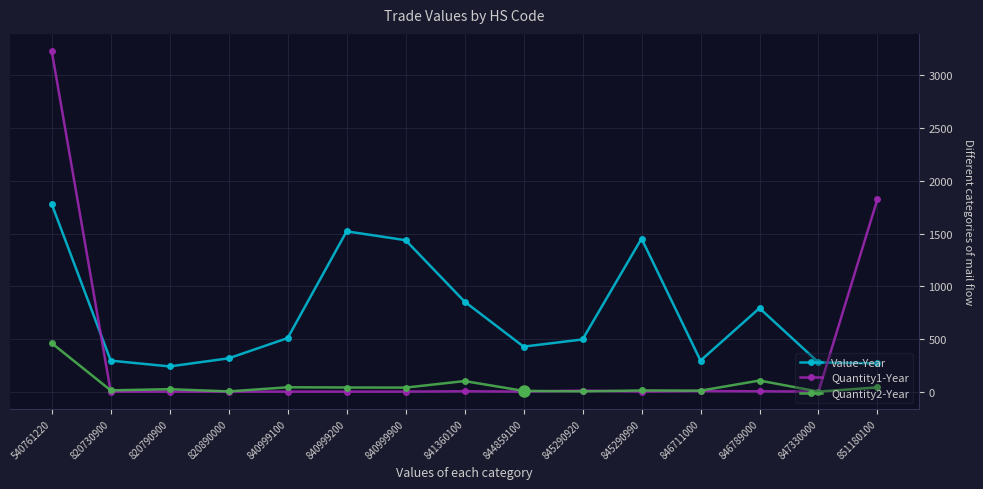

Which series has the largest range (max minus min)?

Quantity1-Year